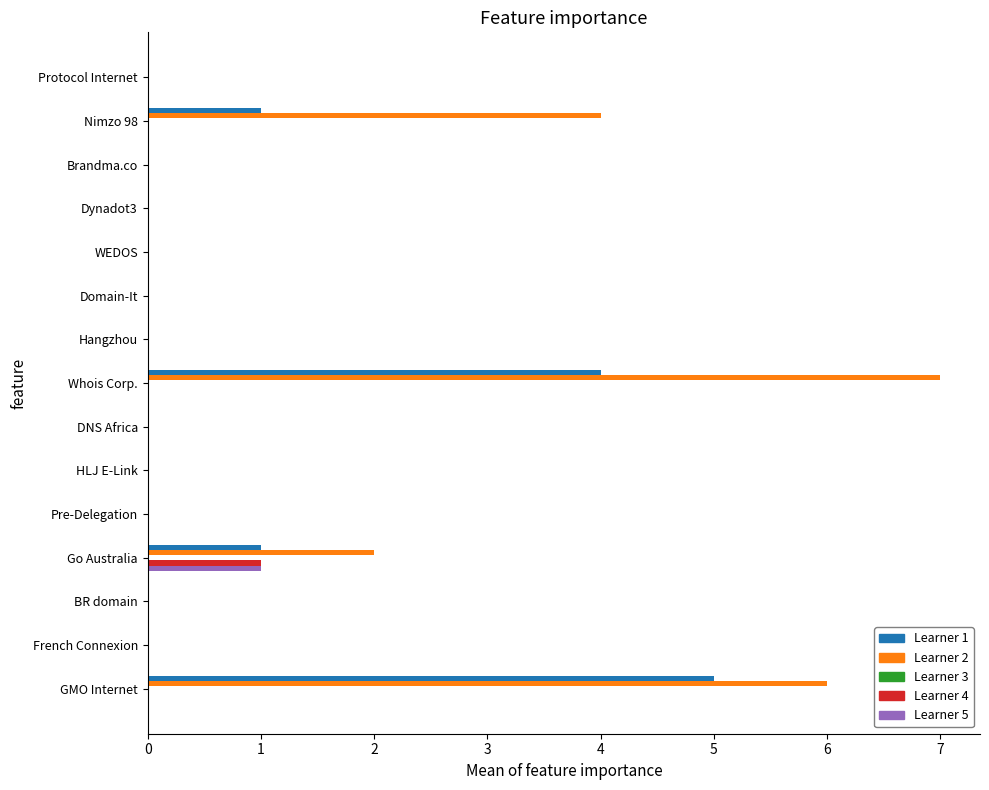

What is the greatest value displayed?

7